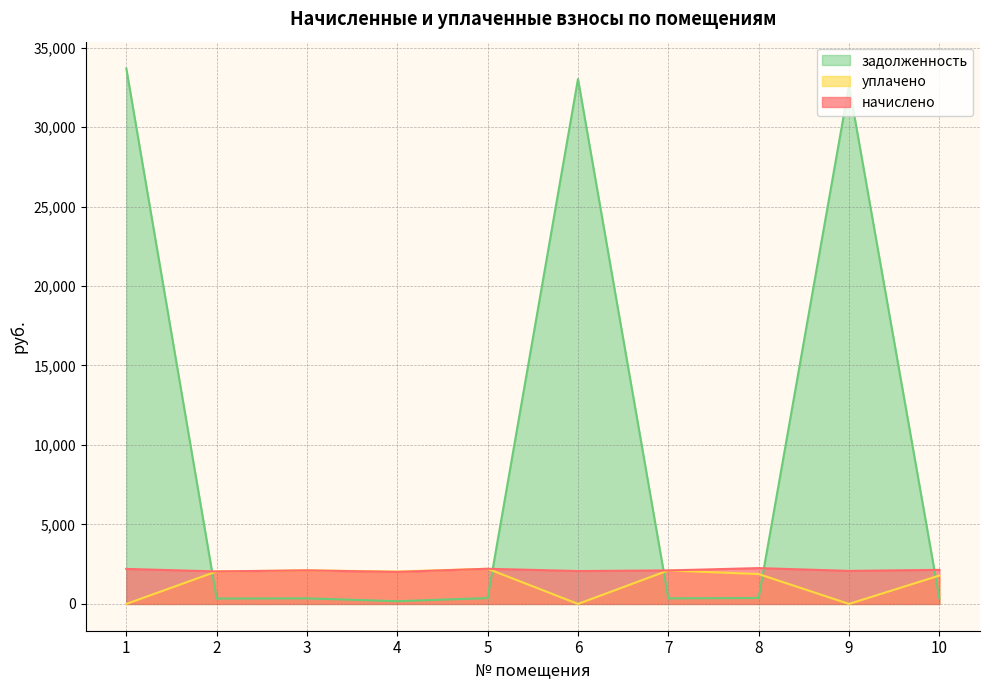

At which category is the sum across all series the highest?

1